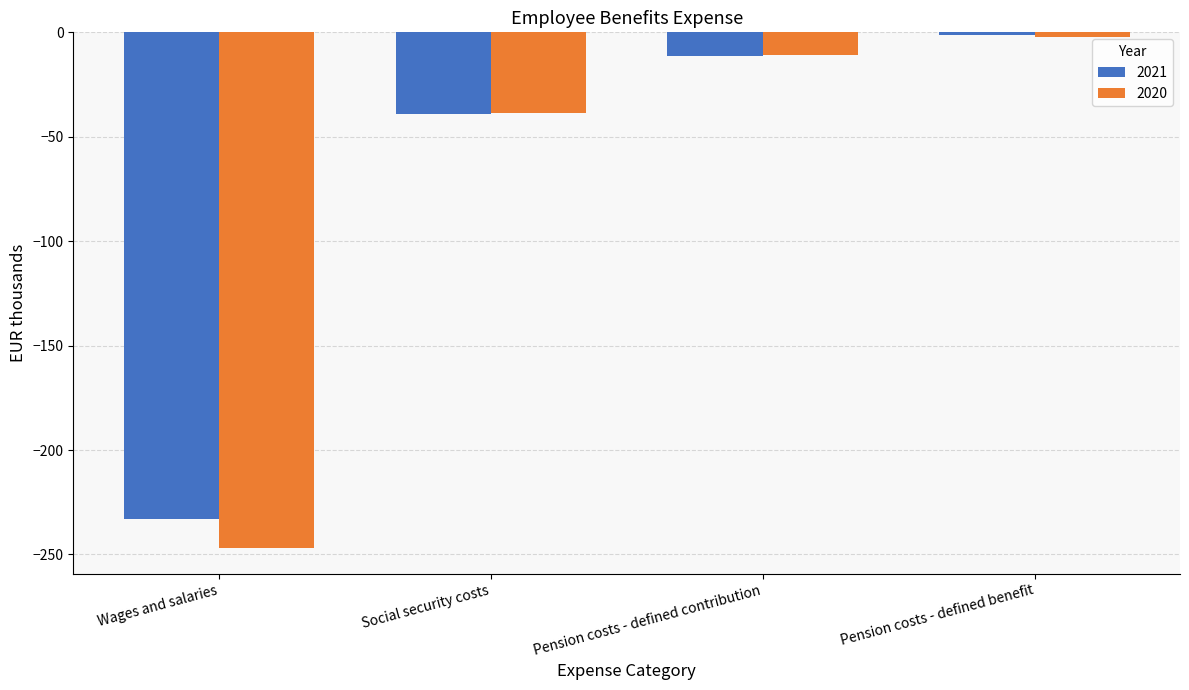

What is the difference between the maximum and minimum values in the 2020 series?

244.6